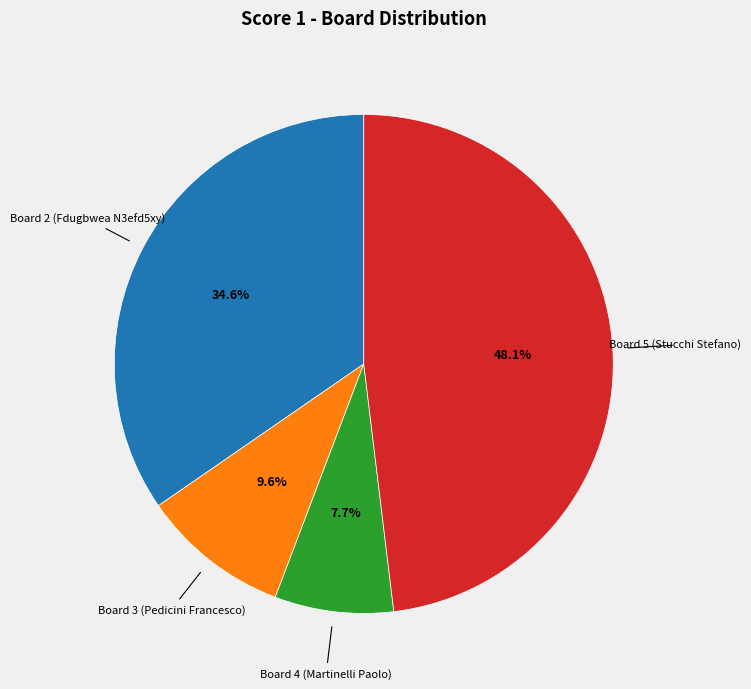

Is there any slice that represents more than half of the pie?

No